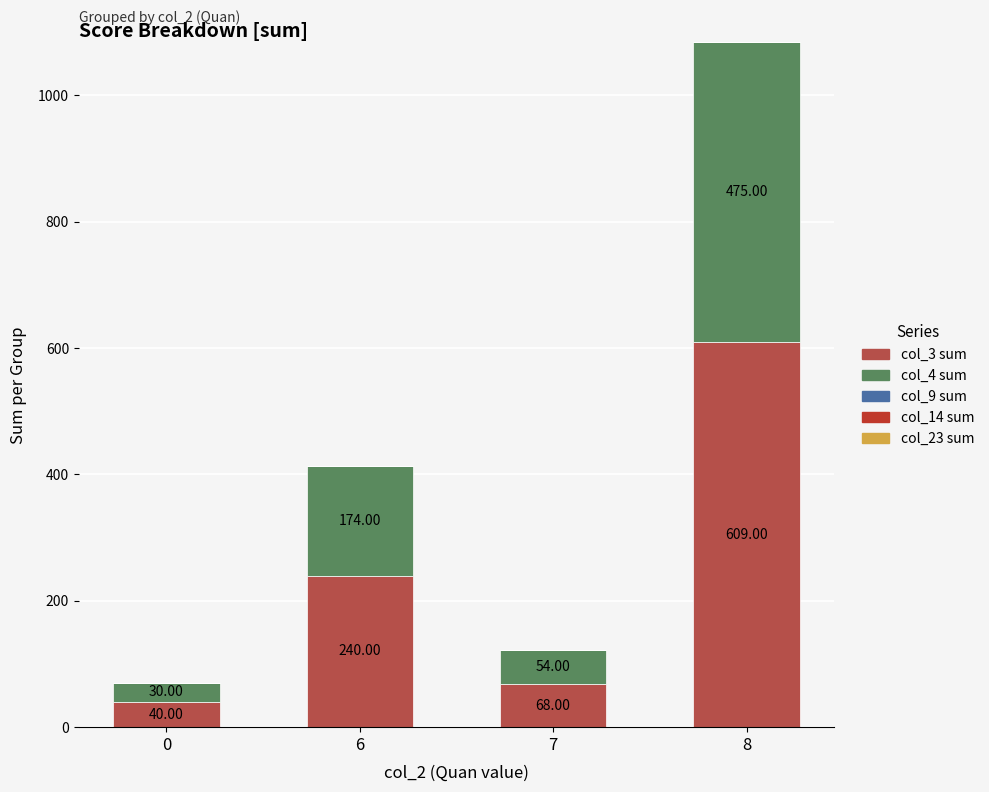

Are the bars grouped side by side (vs. stacked)?

No